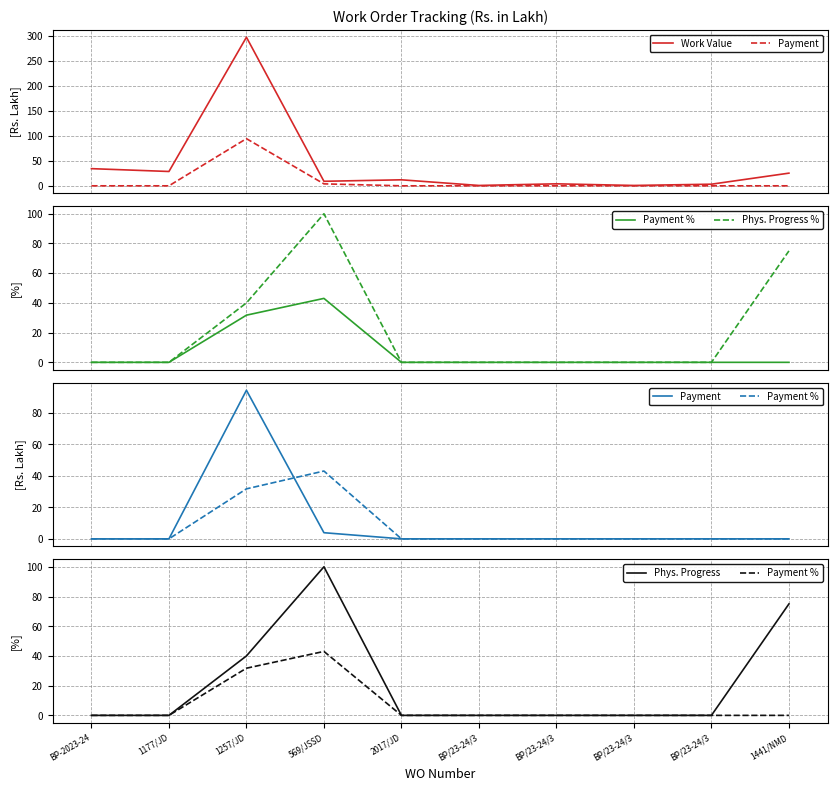

Which series has the largest total across all categories?

Work Value